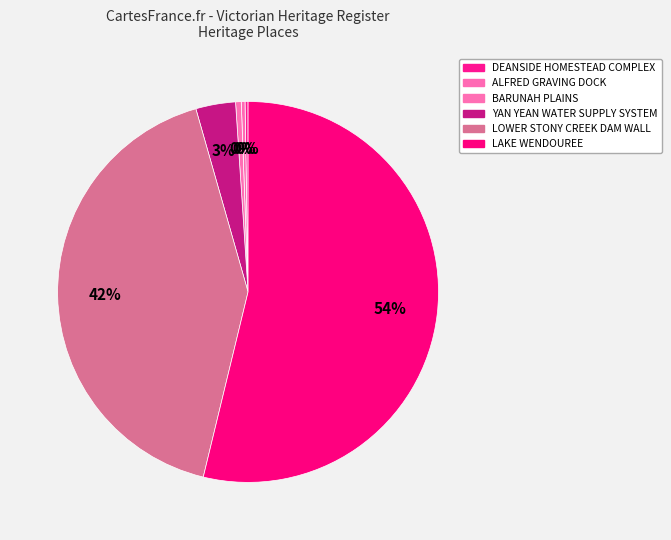

The DEANSIDE HOMESTEAD COMPLEX slice represents 12% of the pie. True or false?

False